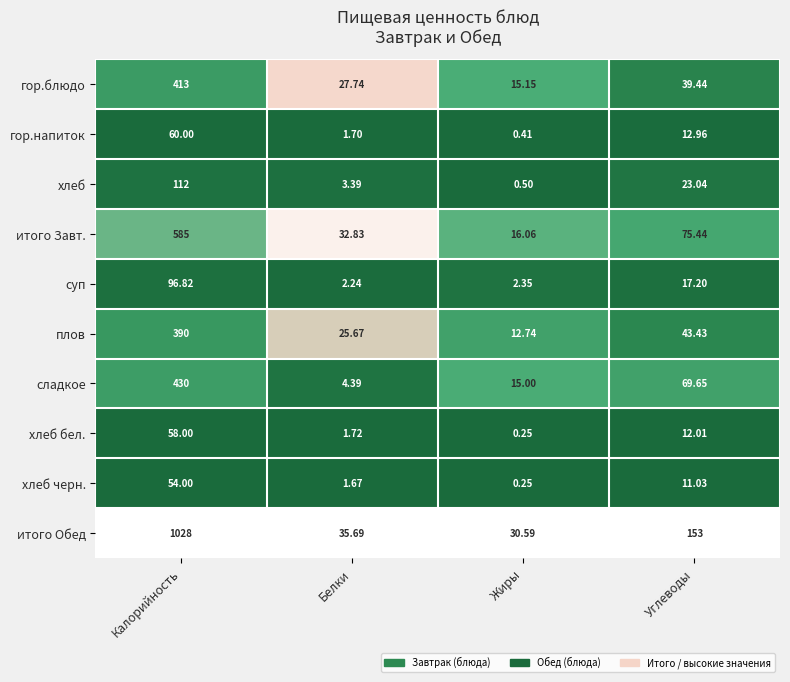

Which category has the highest value in the хлеб черн. series?

Калорийность